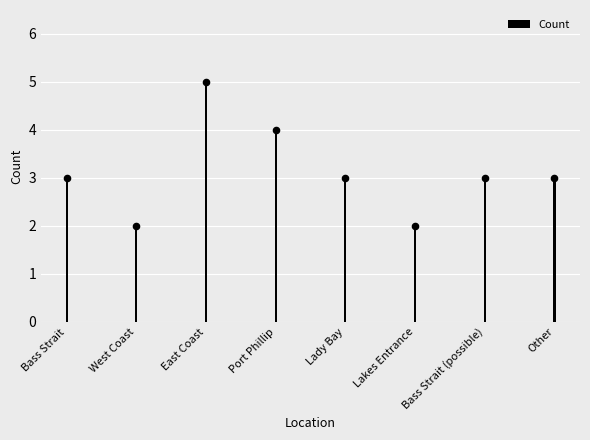

Approximately how many times larger is the value at Bass Strait (possible) compared to West Coast?

1.5